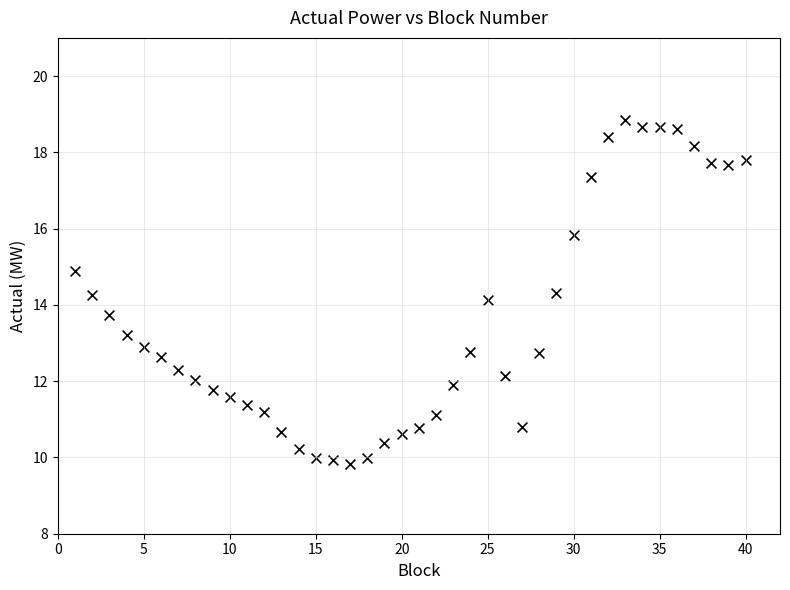

What is the range of Y values (max minus min)?

9.0